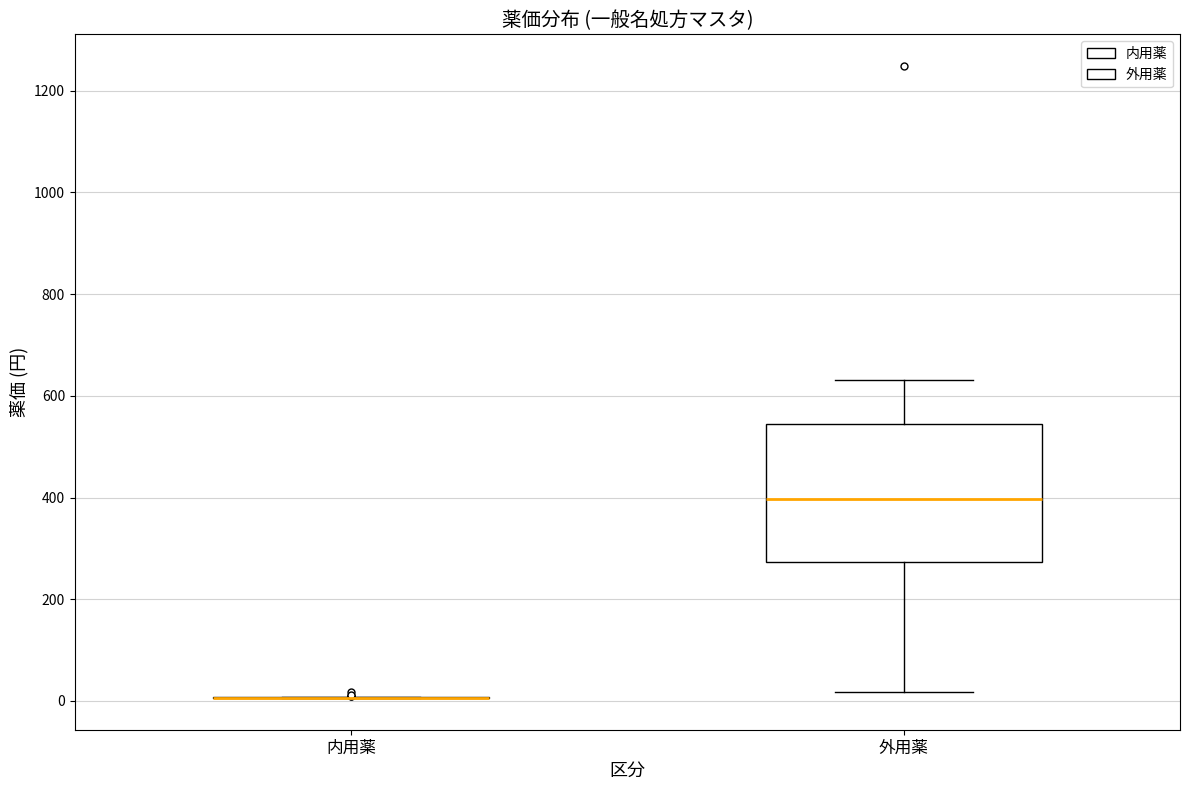

Reading left to right, transcribe this box plot: for each box, give where its median line is, the range the box spans, and where its two whiskers end, as read against the y-axis. The values are not printed on the chart, so give them approximately, as read against the axis.

内用薬: box collapsed to a line at 0, whiskers 0 to 0
外用薬: median 400, box 280 to 540, whiskers 20 to 640